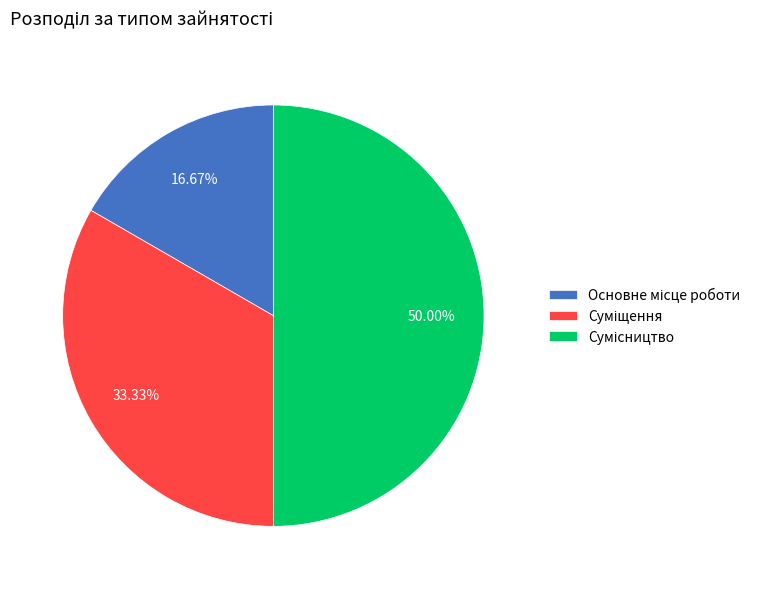

What is the change in value from Суміщення to Сумісництво?

+1